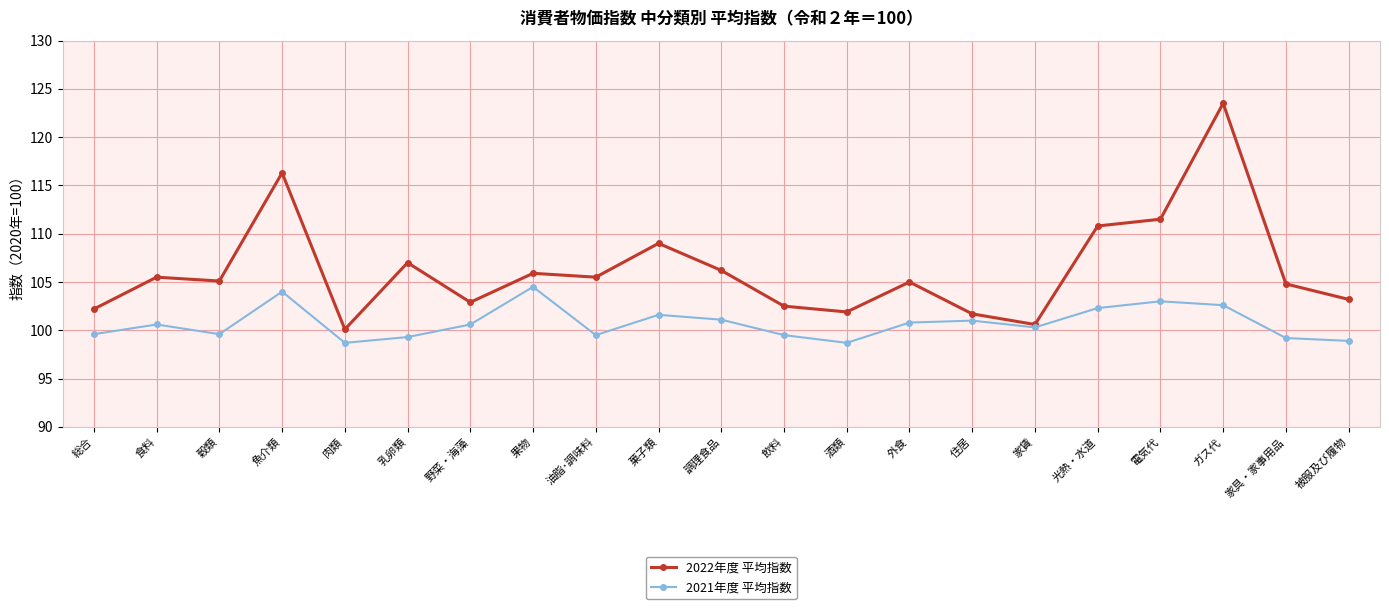

Read the 2021年度 平均指数 value at 飲料.

99.5